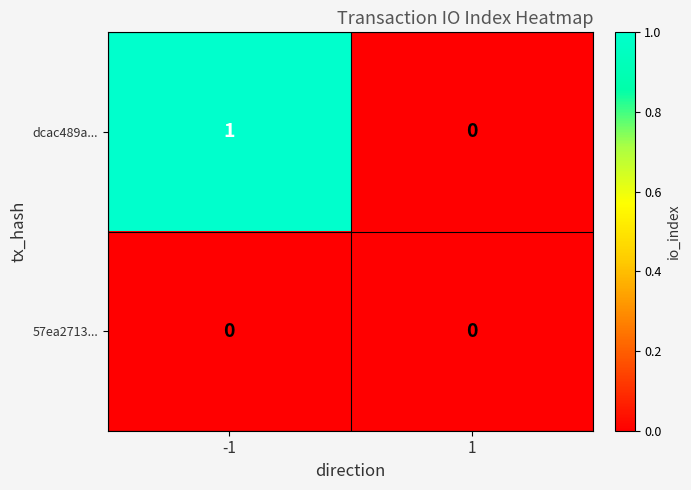

Which series has the largest total across all categories?

dcac489a...